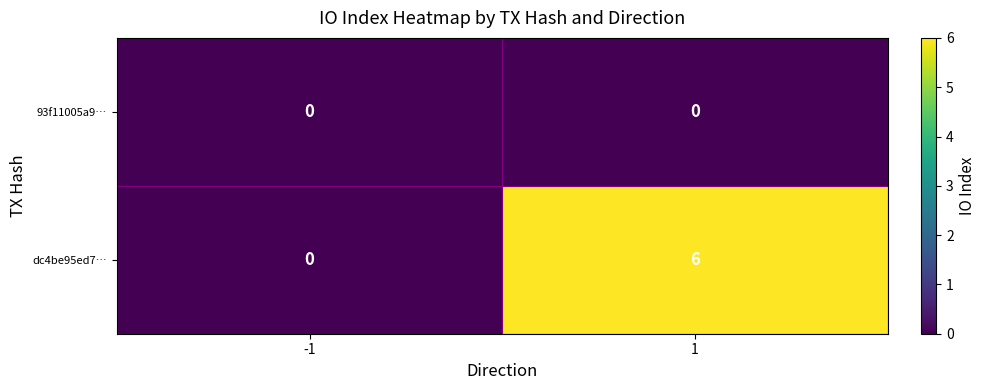

Rank the series by their maximum value, from lowest to highest.

93f11005a9…, dc4be95ed7…